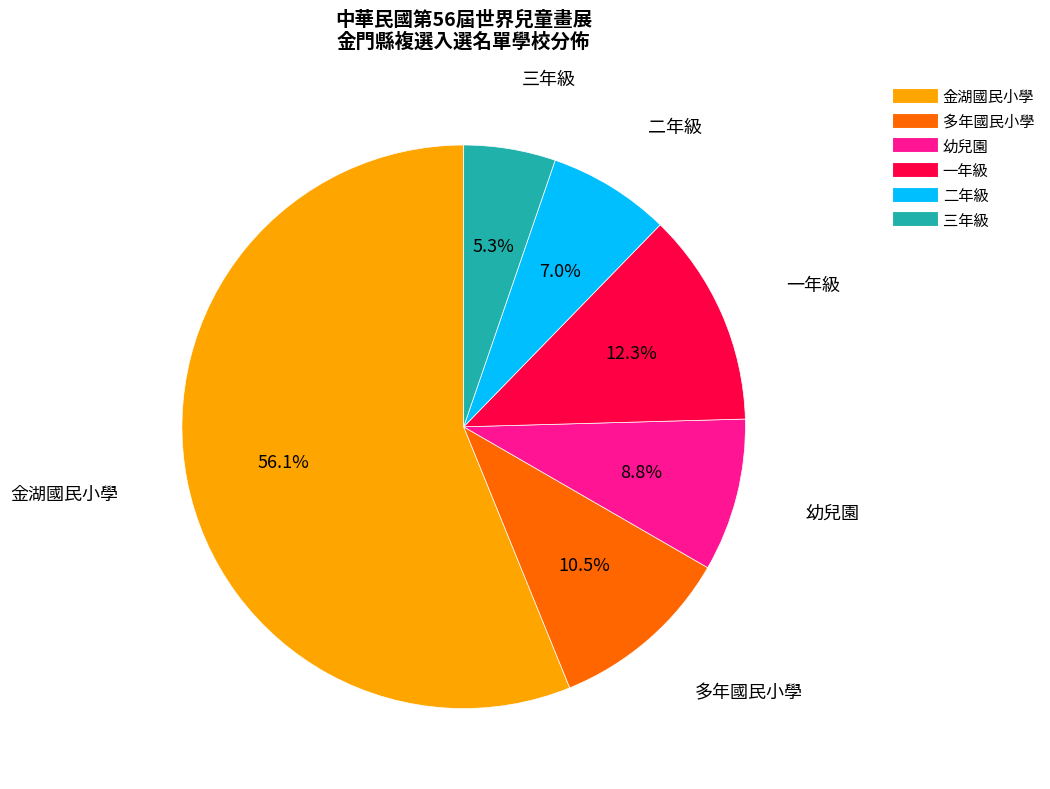

The 三年級 slice represents 5% of the pie. True or false?

True